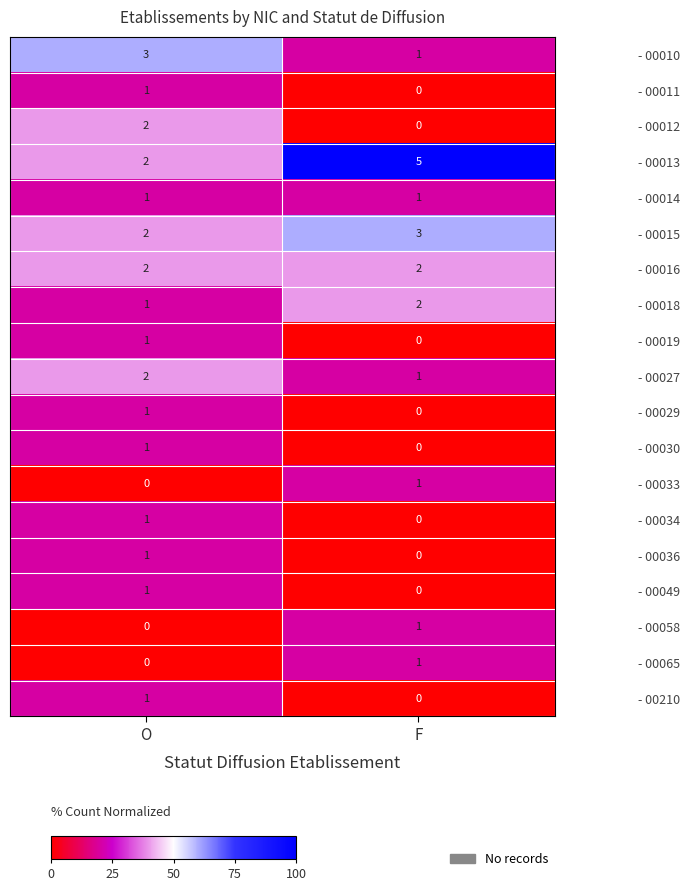

True or false: - 00010 has a value of 5 at O.

False